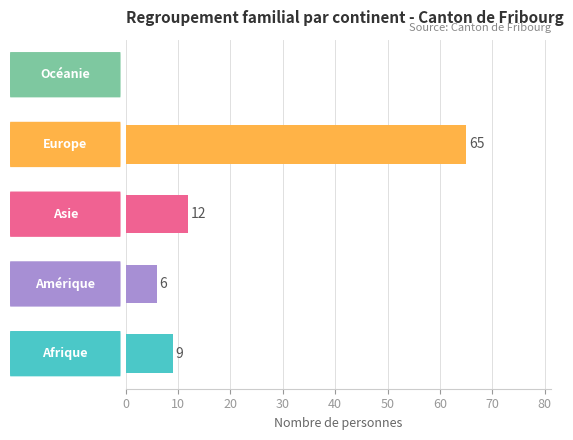

What is the maximum value shown in the chart?

65